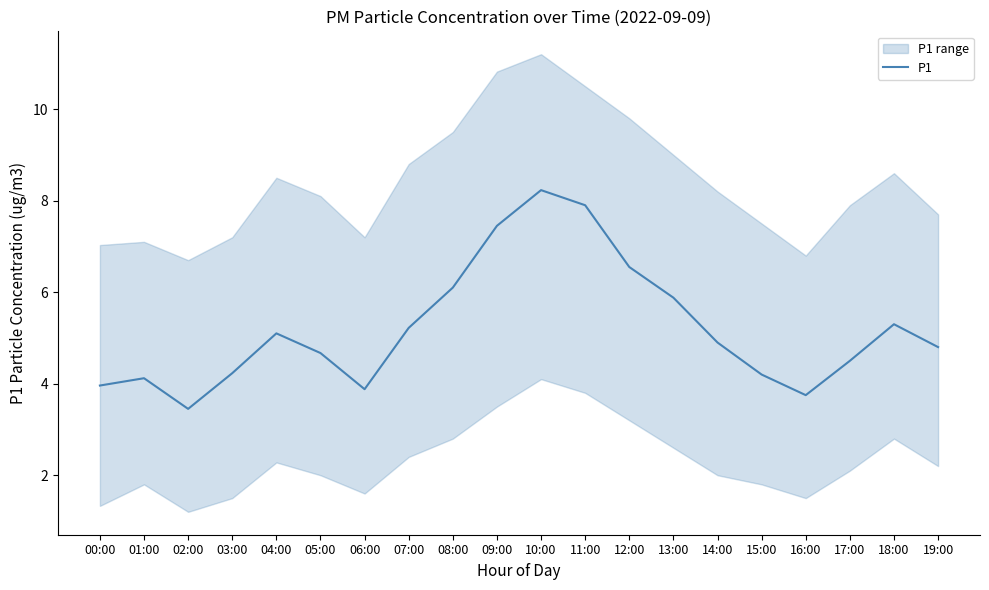

Reading left to right, list all the values displayed in this chart.

00:00=4.0	01:00=4.1	02:00=3.5	03:00=4.2	04:00=5.1	05:00=4.7	06:00=3.9	07:00=5.2	08:00=6.1	09:00=7.5	10:00=8.2	11:00=7.9	12:00=6.5	13:00=5.9	14:00=4.9	15:00=4.2	16:00=3.8	17:00=4.5	18:00=5.3	19:00=4.8